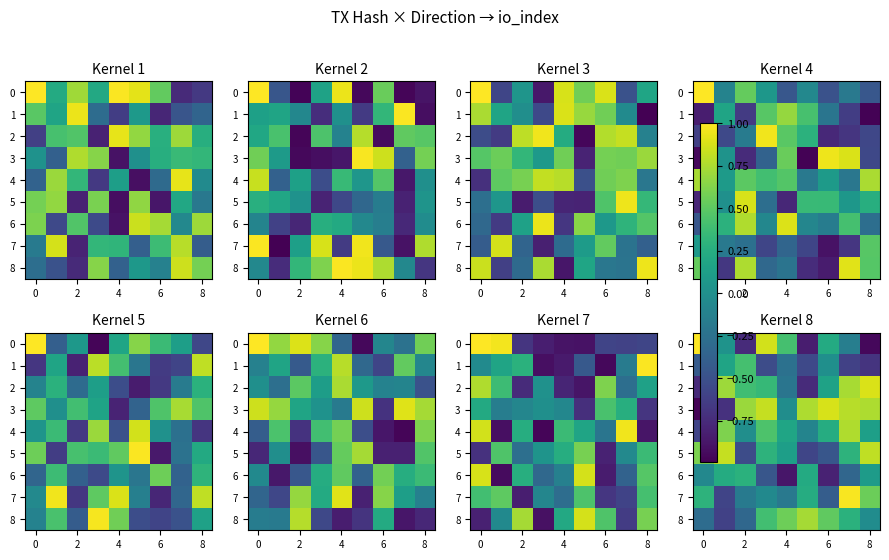

Between 8 and 4, which is larger?

4